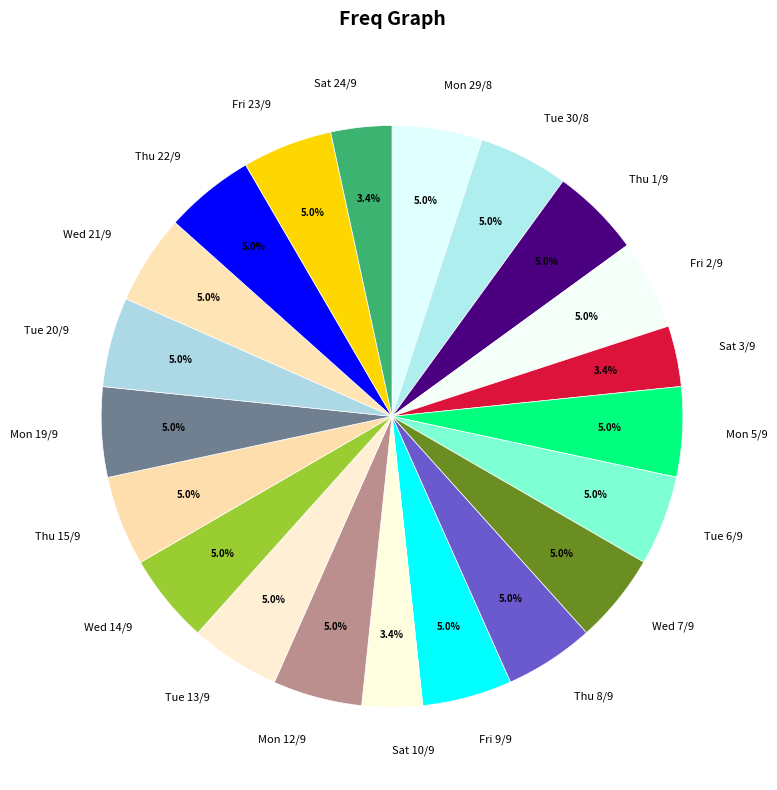

How much of the chart is everything except Fri 23/9?

95.0%